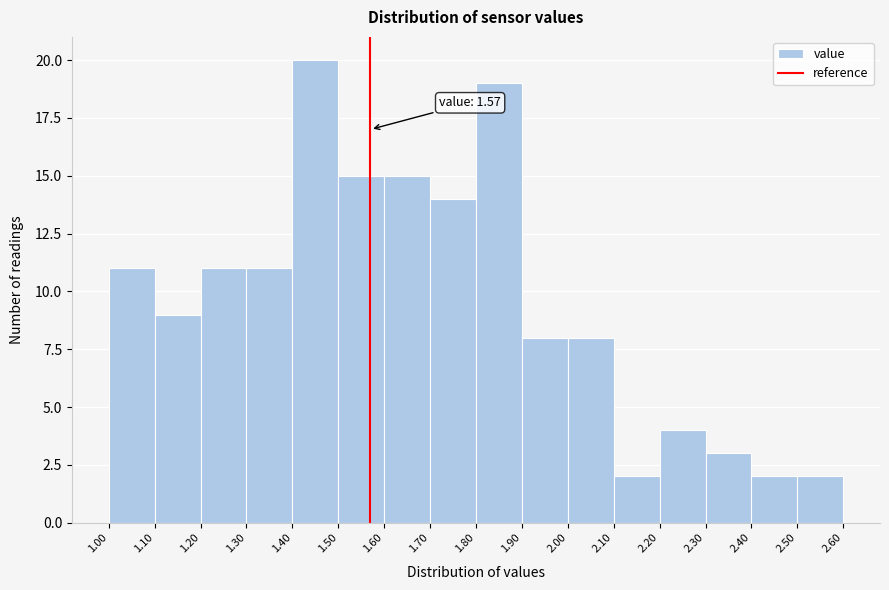

Which range on the x-axis has the tallest bar?

1.40 to 1.50